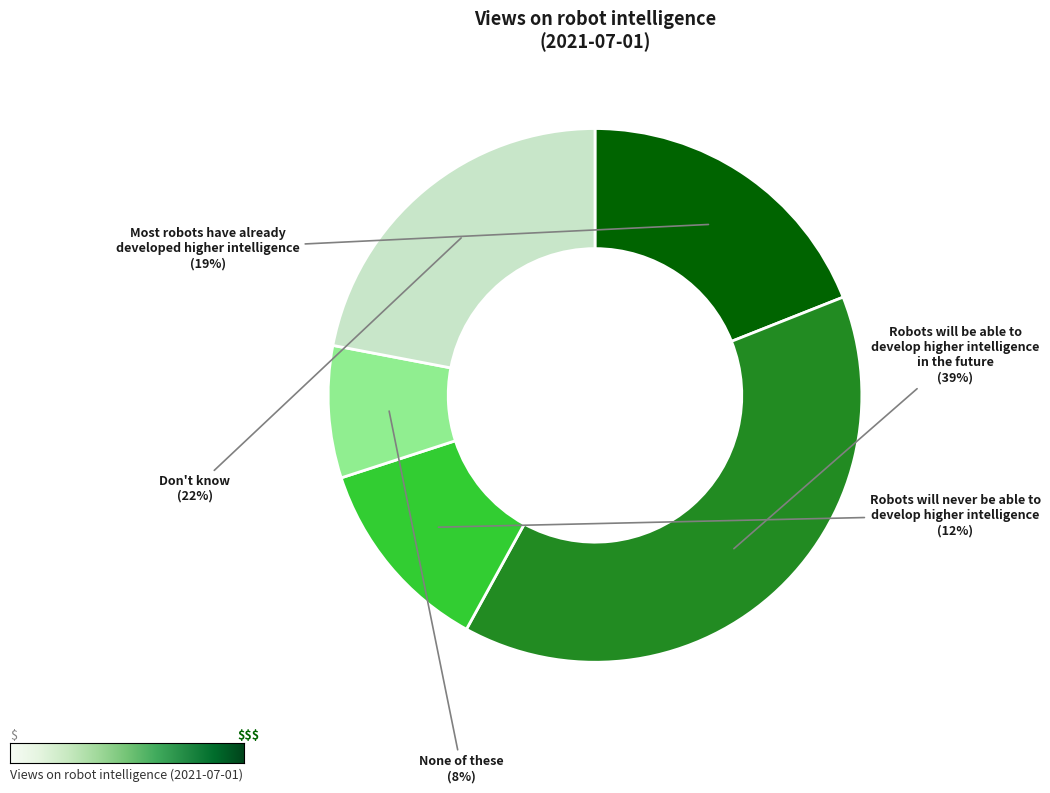

To the nearest percent, what is the difference between the largest and smallest slice percentages?

31%